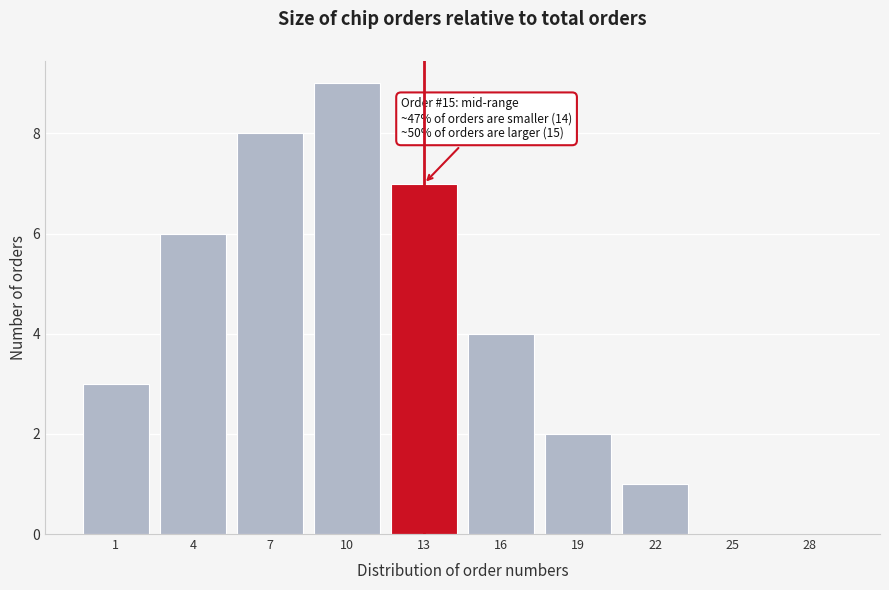

Reading left to right, list all the values displayed in this chart.

1=3	4=6	7=8	10=9	13=7	16=4	19=2	22=1	25=0	28=0